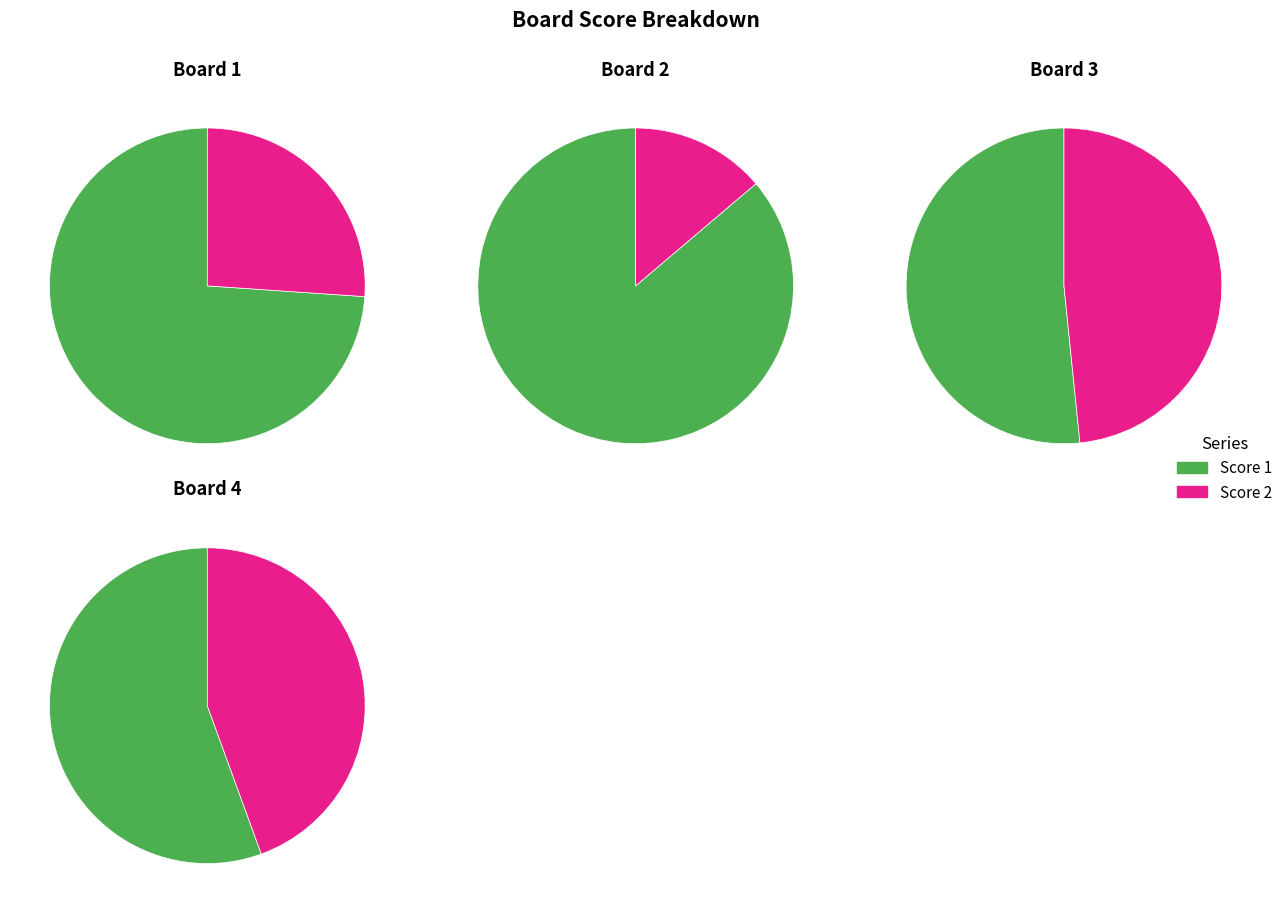

The 1 slice represents 16% of the pie. True or false?

True